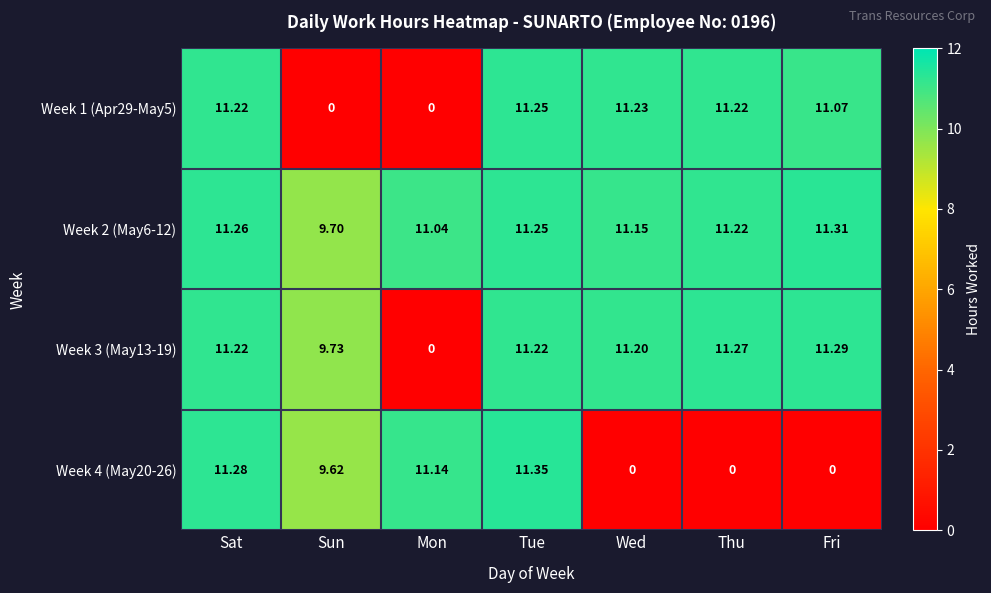

At which category is the sum across all series the highest?

Tue